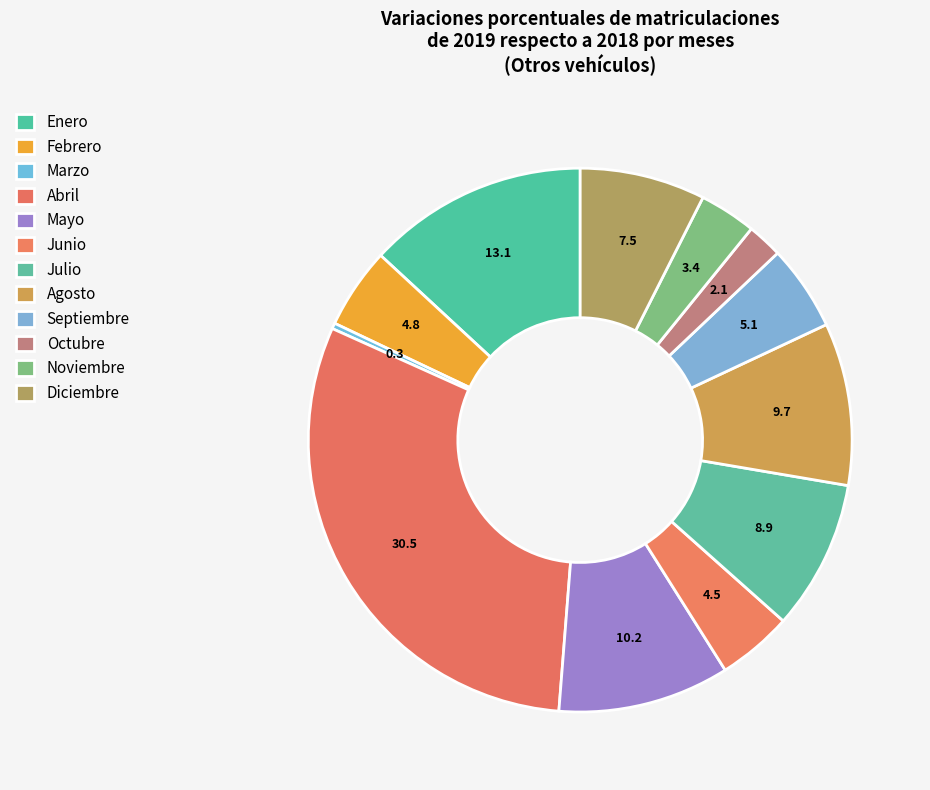

Do Julio and Marzo together represent more than half of the pie?

No